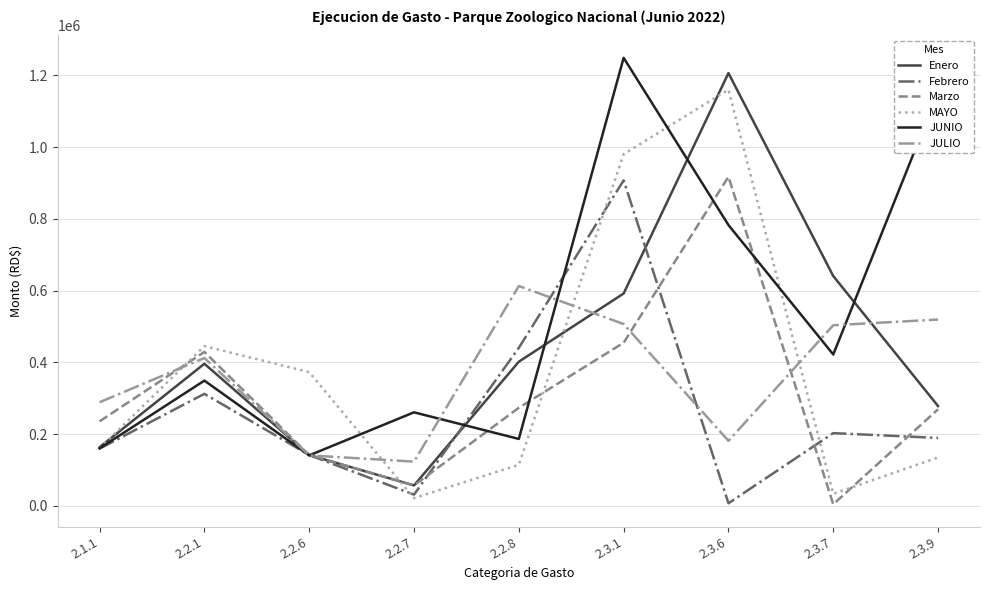

What is the highest value of the Febrero series?

907244.0